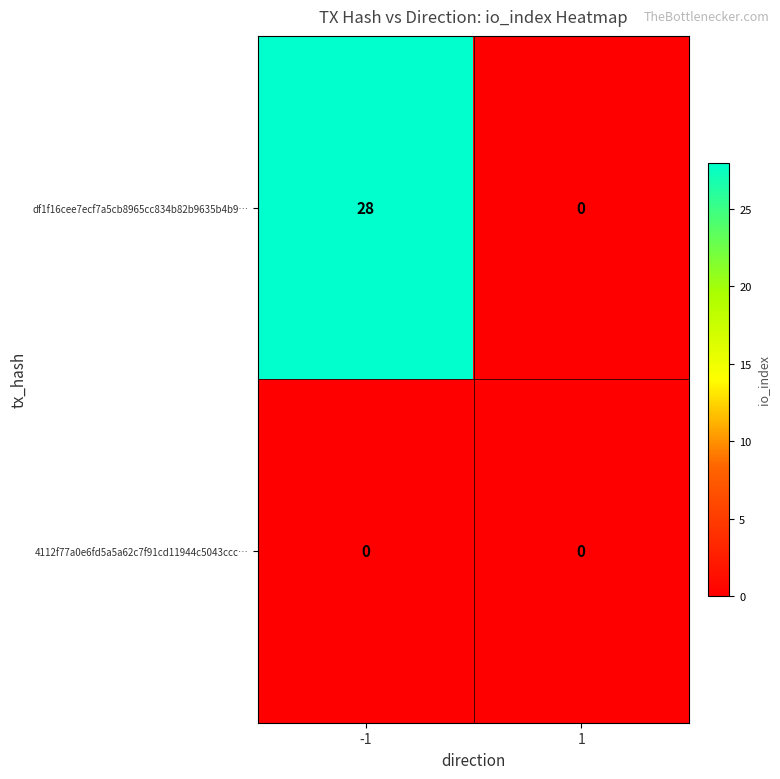

How many categories are shown in the chart?

2